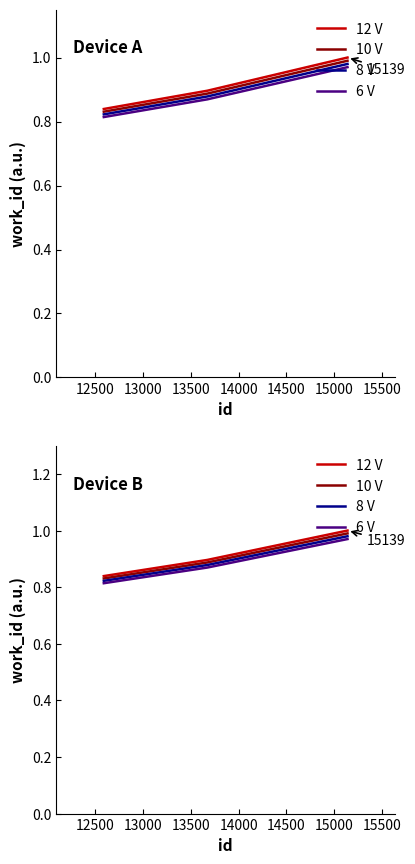

What is the highest value of the 6 V series?

1.0